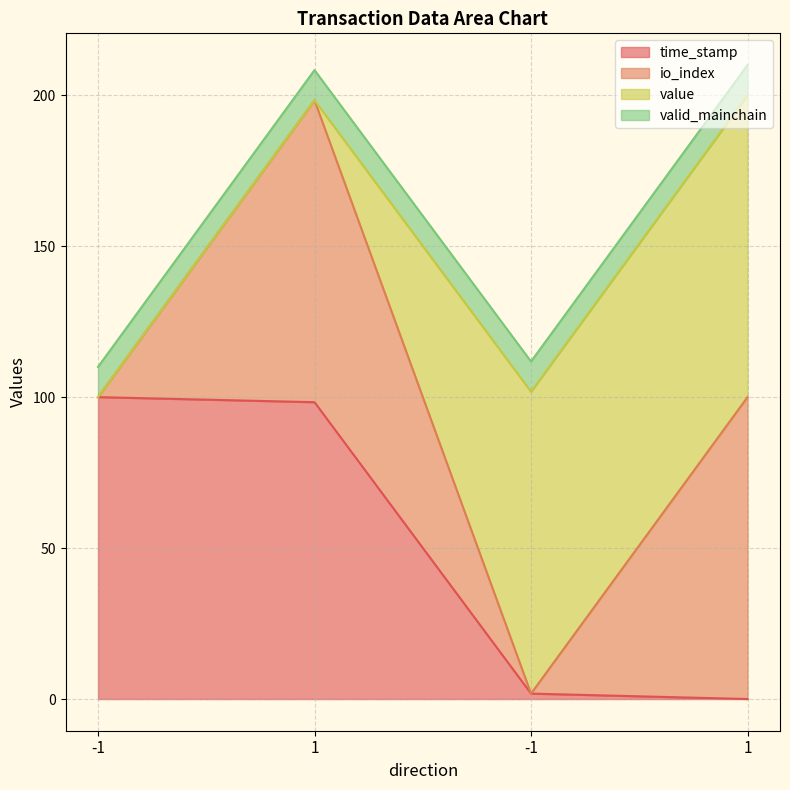

What is the average value of the time_stamp series?

50.0